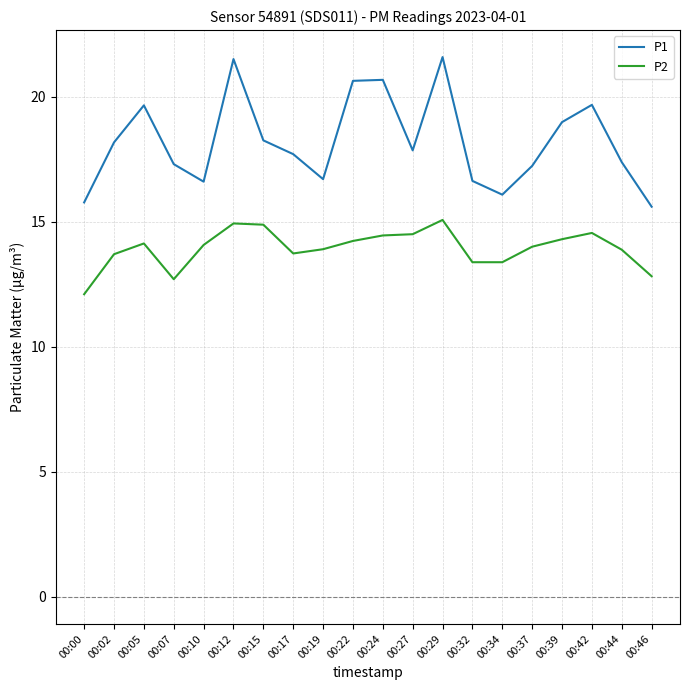

Is the value of P2 at 00:22 greater than the value of P1 at 00:39?

No